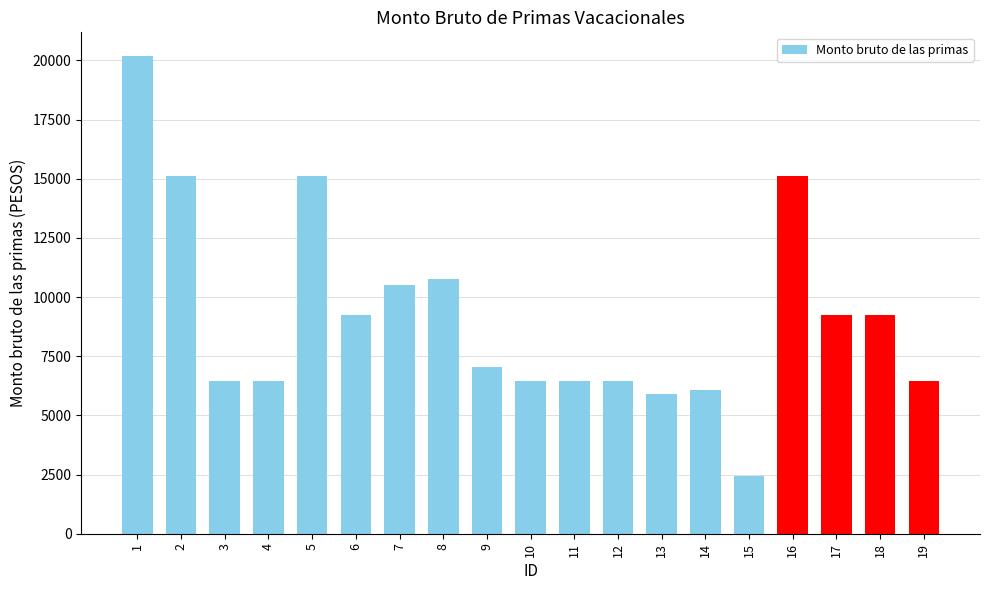

What is the maximum value shown in the chart?

20180.2